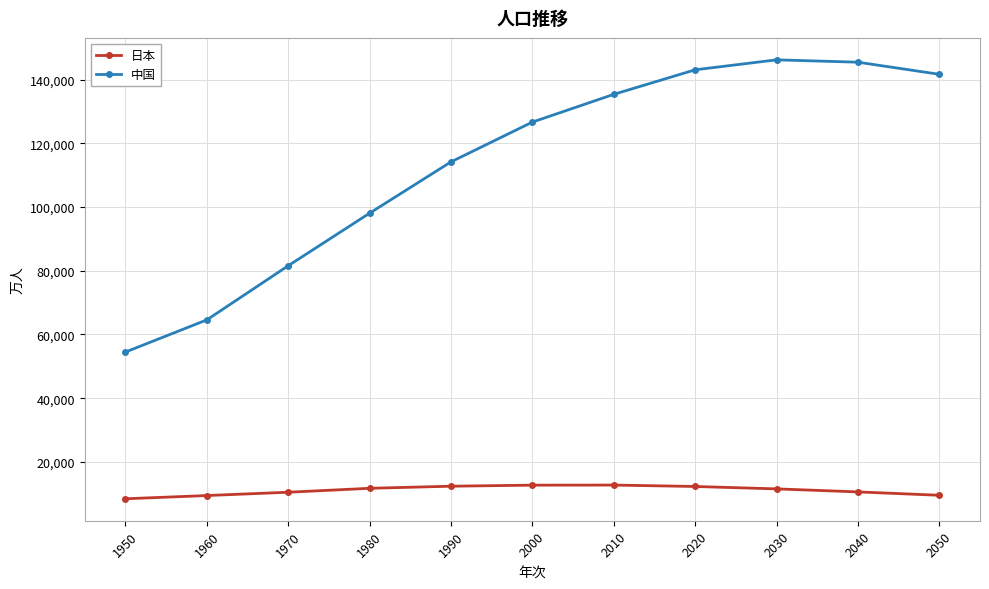

What is the total value across all series at 2030?

157769.2